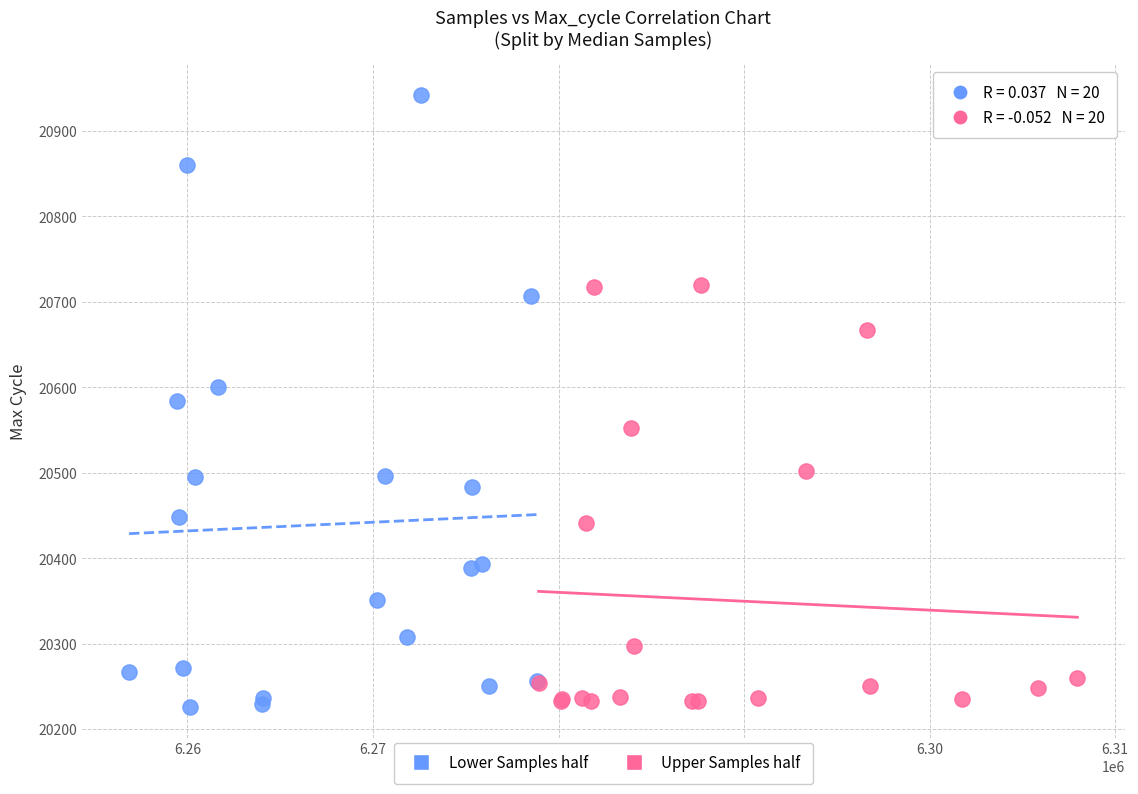

Which series contains the lowest Y value?

Lower Samples half